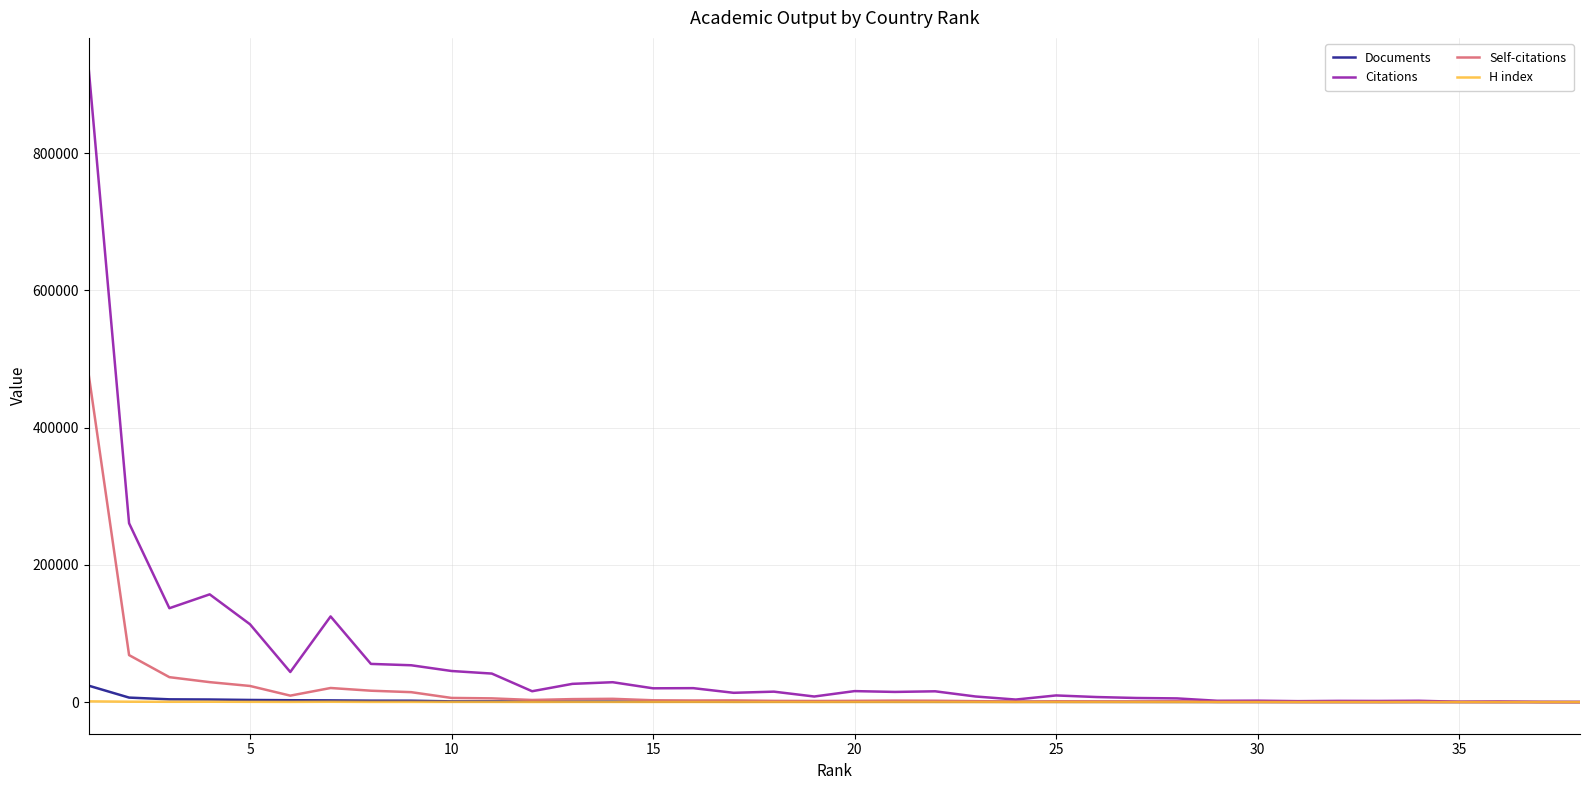

What is the maximum value shown in the chart?

921972